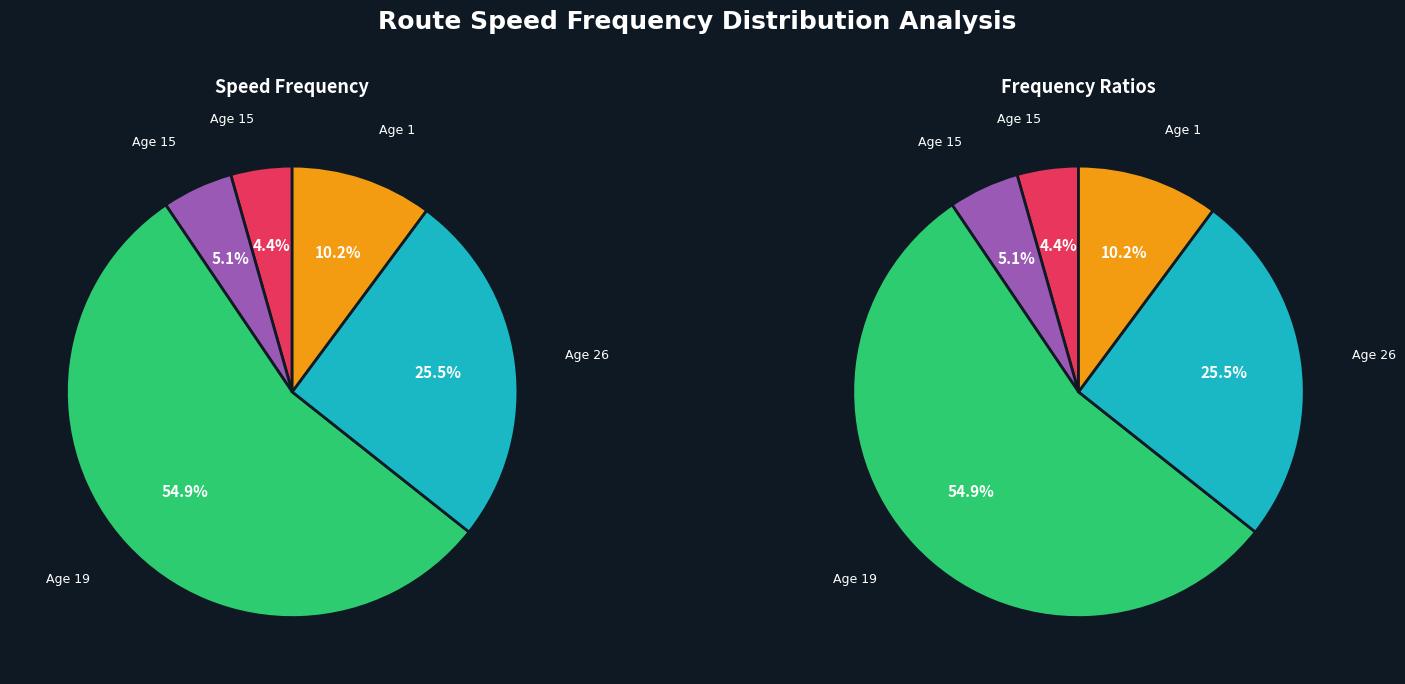

Combined, what portion of the pie is 15(185) and 1(370)?

15.2%